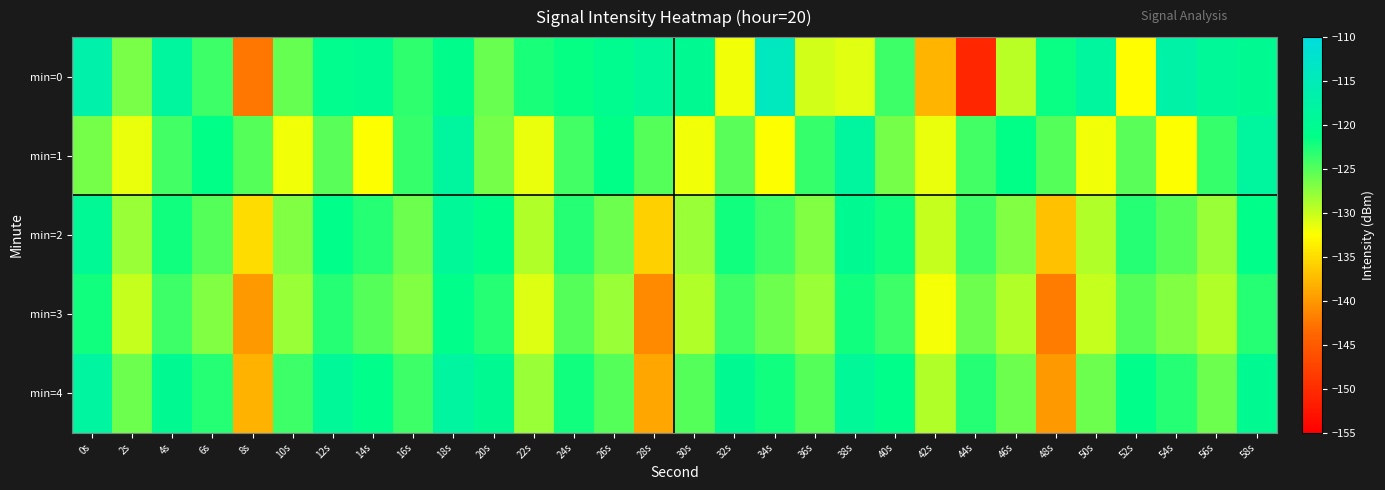

What is the minimum value shown in the chart?

-150.7